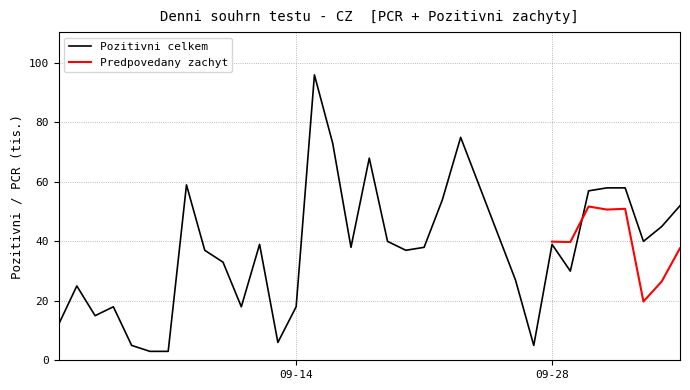

Which category has the highest value across all series?

15.09.2020